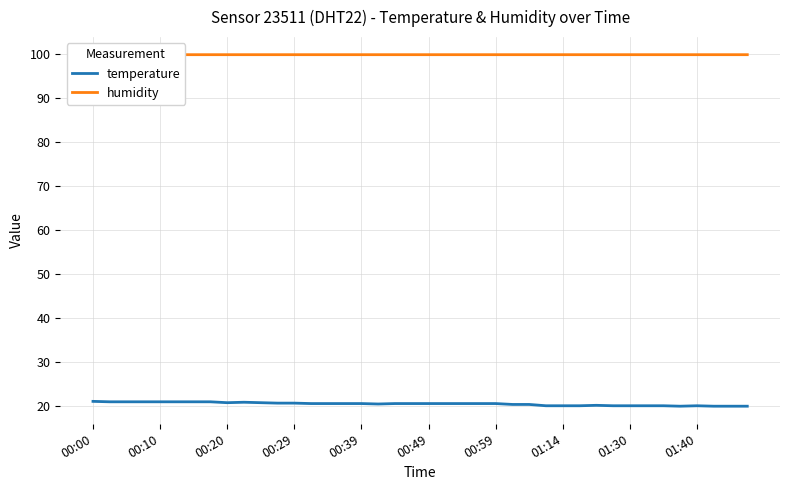

The value of temperature at 00:59 is 14.3. True or false?

False